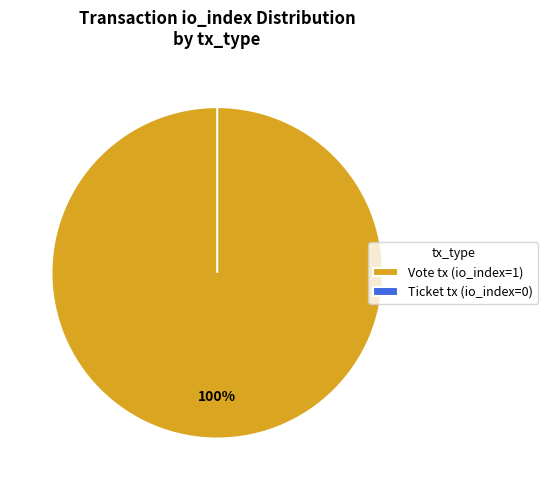

To the nearest percent, what is the difference between the largest and smallest slice percentages?

100%